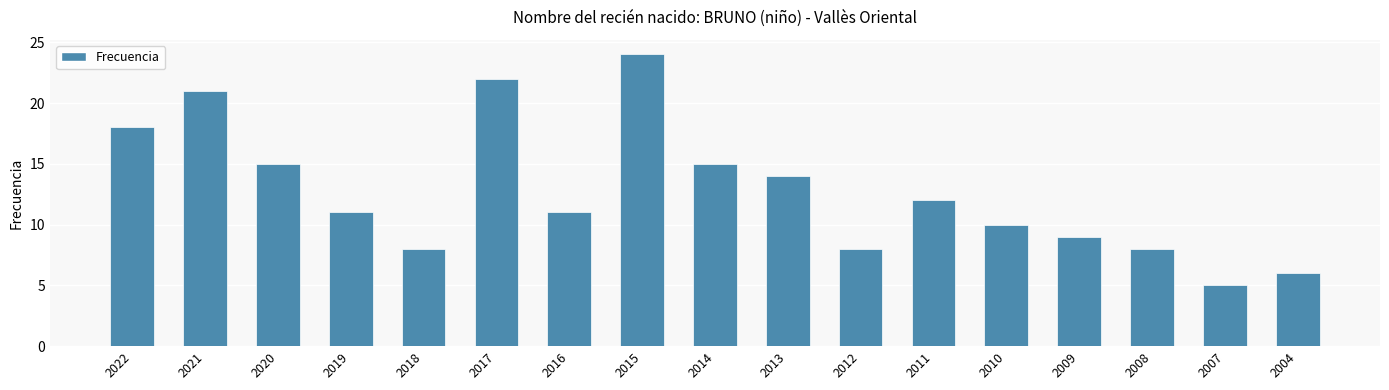

What is the value of the 14th bar from the left?

9